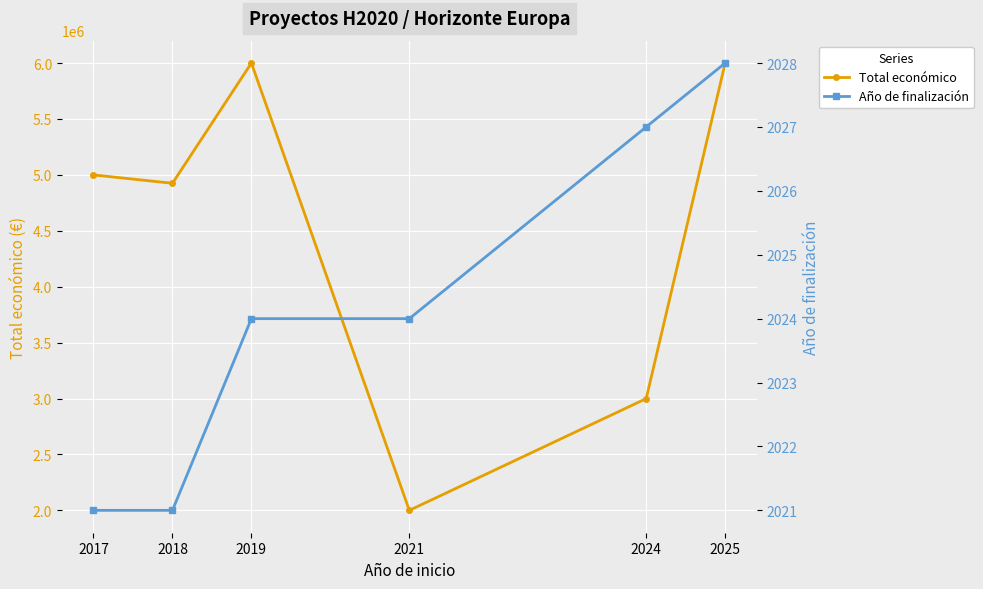

What is the sum of all Total económico values?

26923143